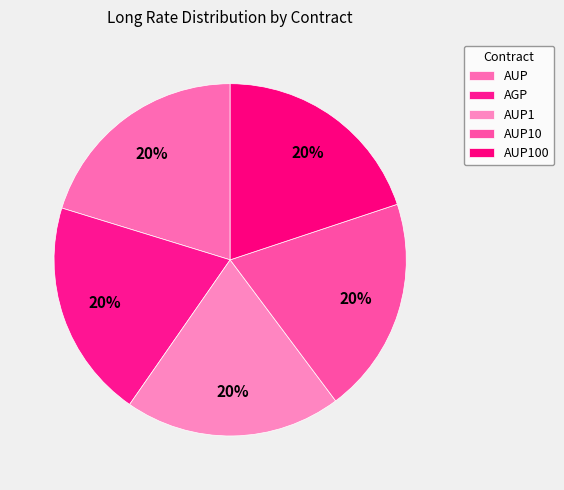

Does AUP account for over 50% of the chart?

No